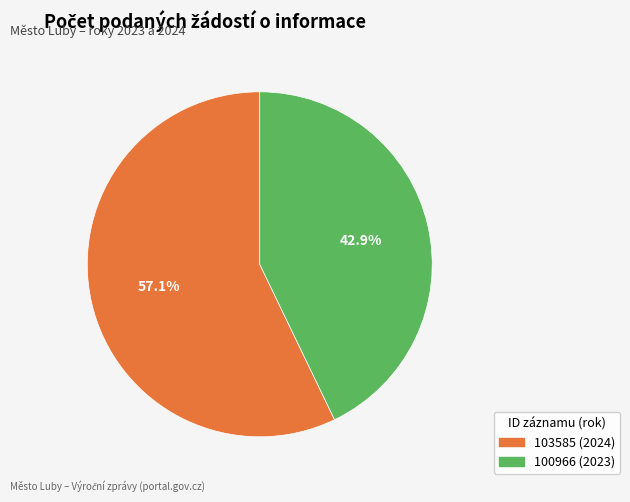

What portion of the pie excludes 103585 (2024)?

42.9%